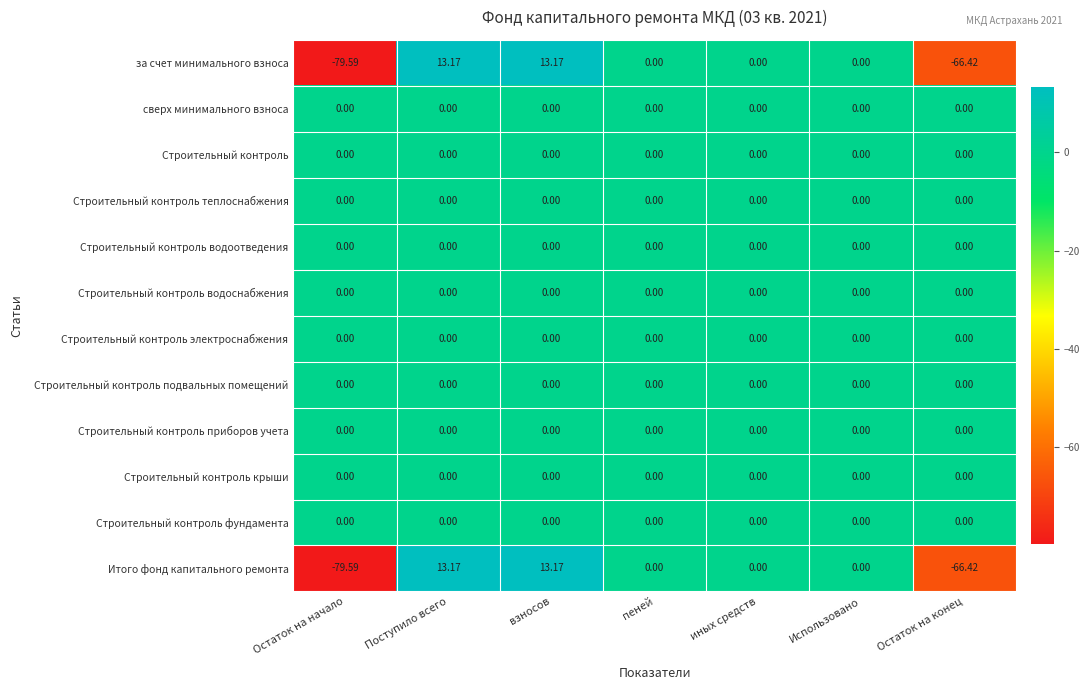

Which category has the lowest value across all series?

Остаток на начало